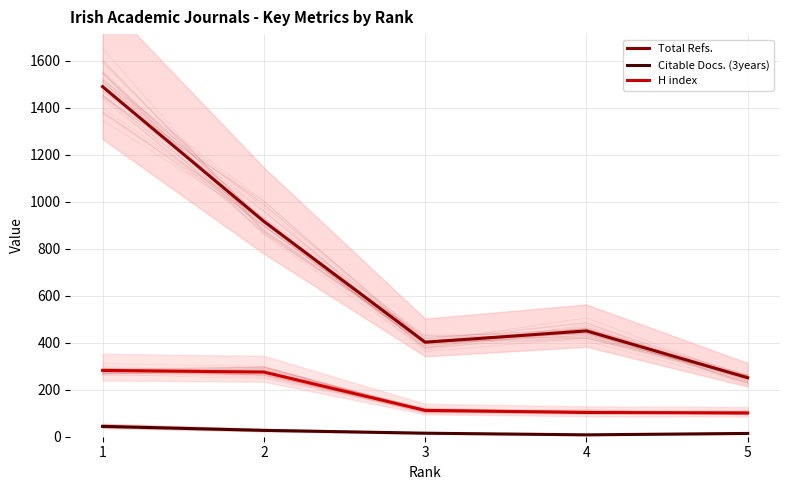

How many values in the Citable Docs. (3years) series are below 15?

2